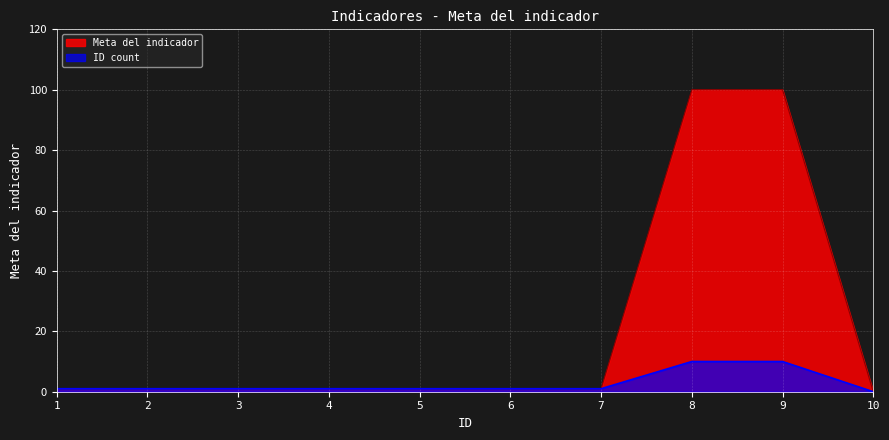

Reading left to right, what are all the values shown in this chart?

1=1	2=1	3=1	4=1	5=1	6=1	7=1	8=100	9=100	10=0